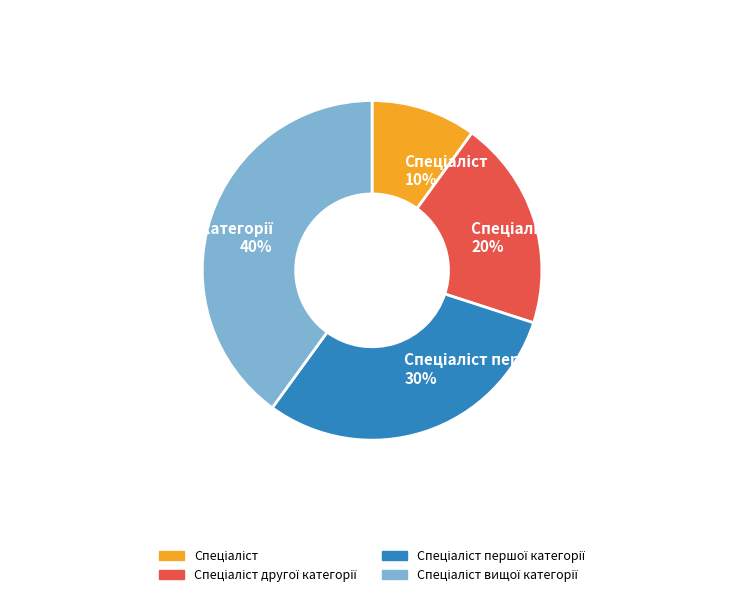

Is there any slice that represents more than half of the pie?

No